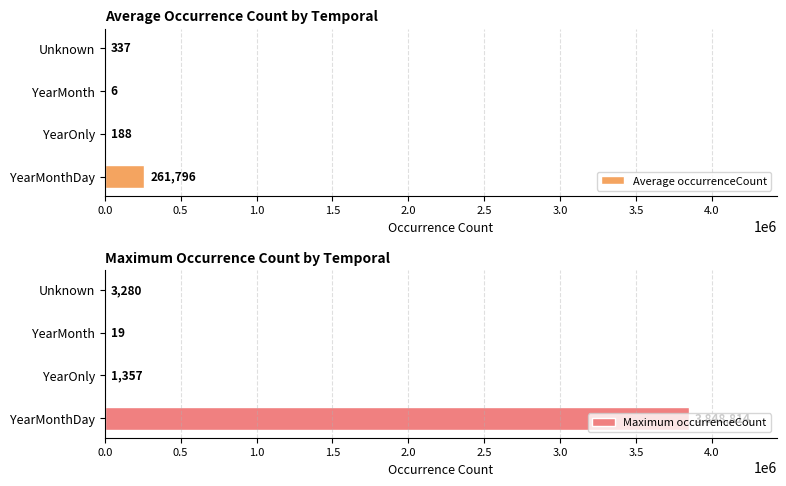

What is the highest value of the Maximum occurrenceCount series?

3848814